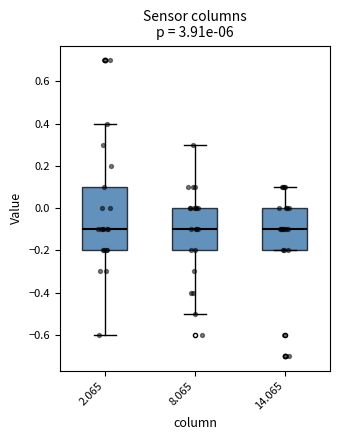

Which box is the tallest, from its lower edge to its upper edge?

2.065